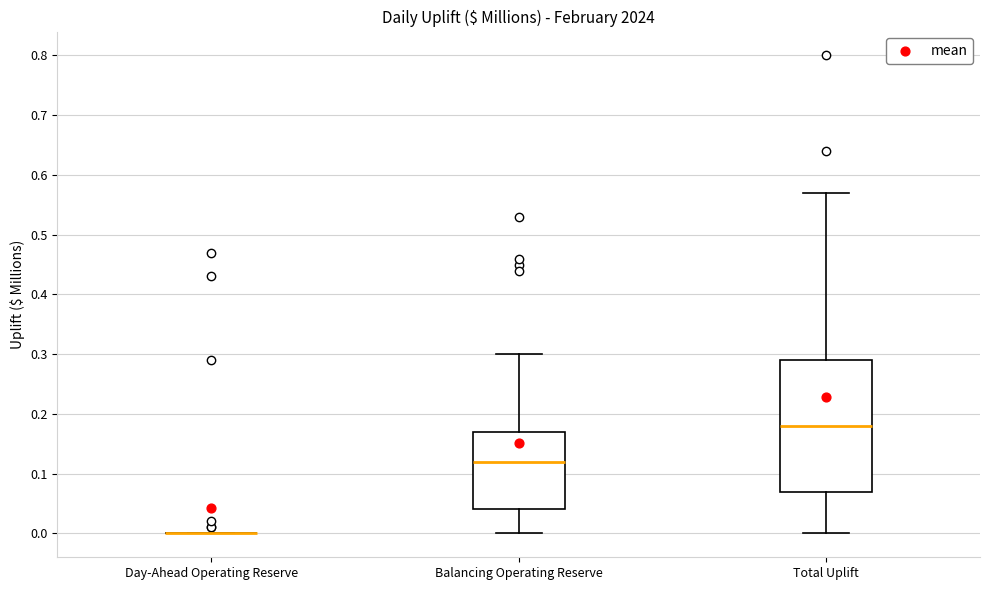

Where does the lower whisker of the box for Total Uplift end on the y-axis? The values are not printed on the chart, so give them approximately, as read against the axis.

0.00